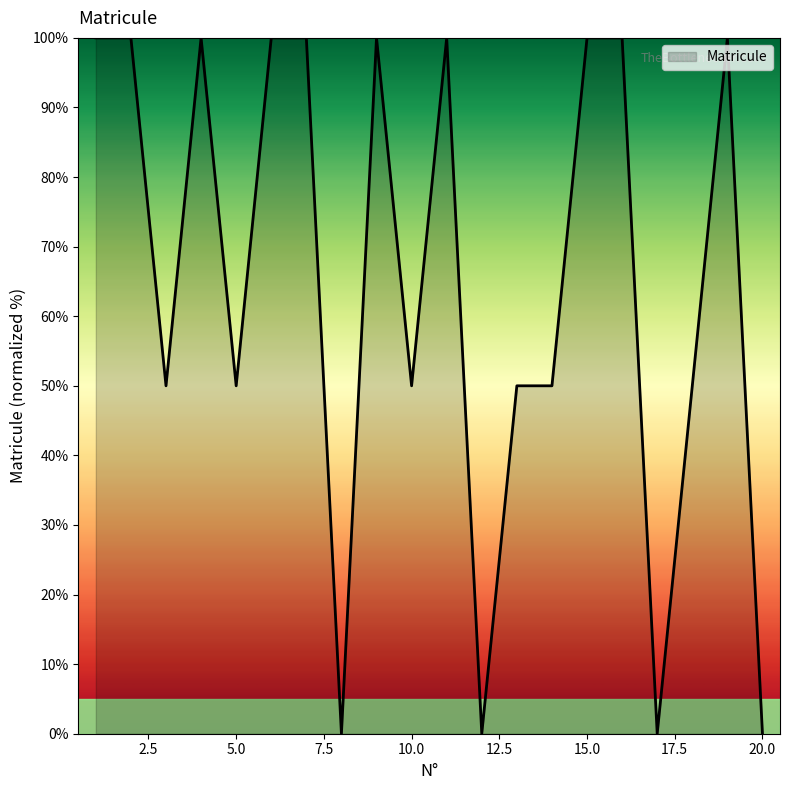

What is the difference between the maximum and minimum values?

100.0